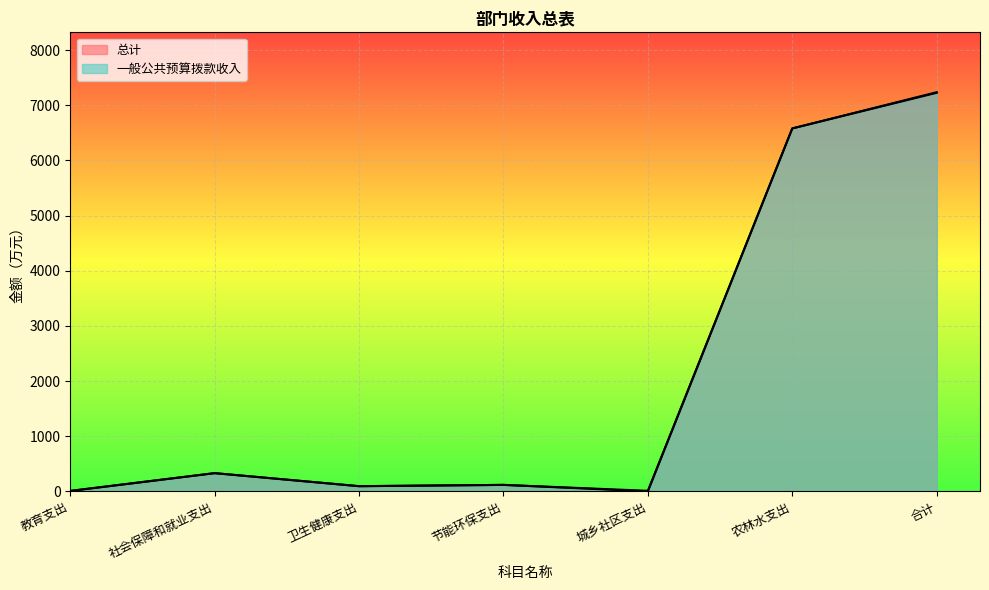

What is the difference between the maximum and minimum values in the 一般公共预算拨款收入 series?

7225.5